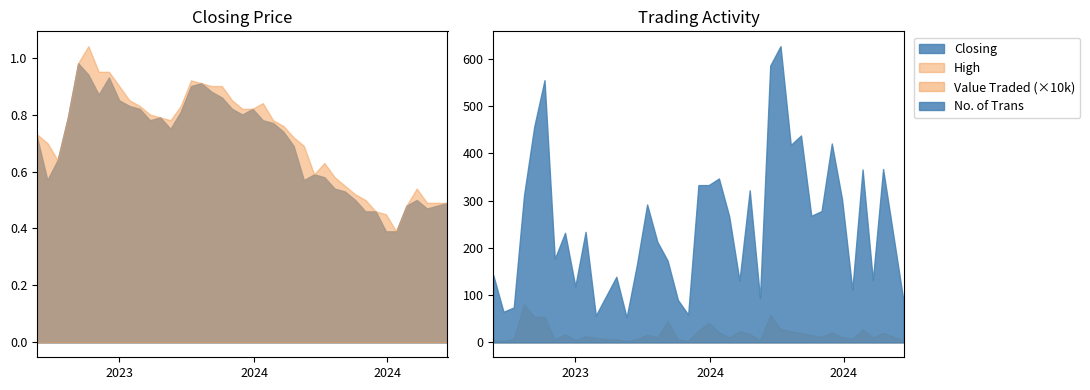

What is the maximum value for Value Traded (×10k)?

80.8